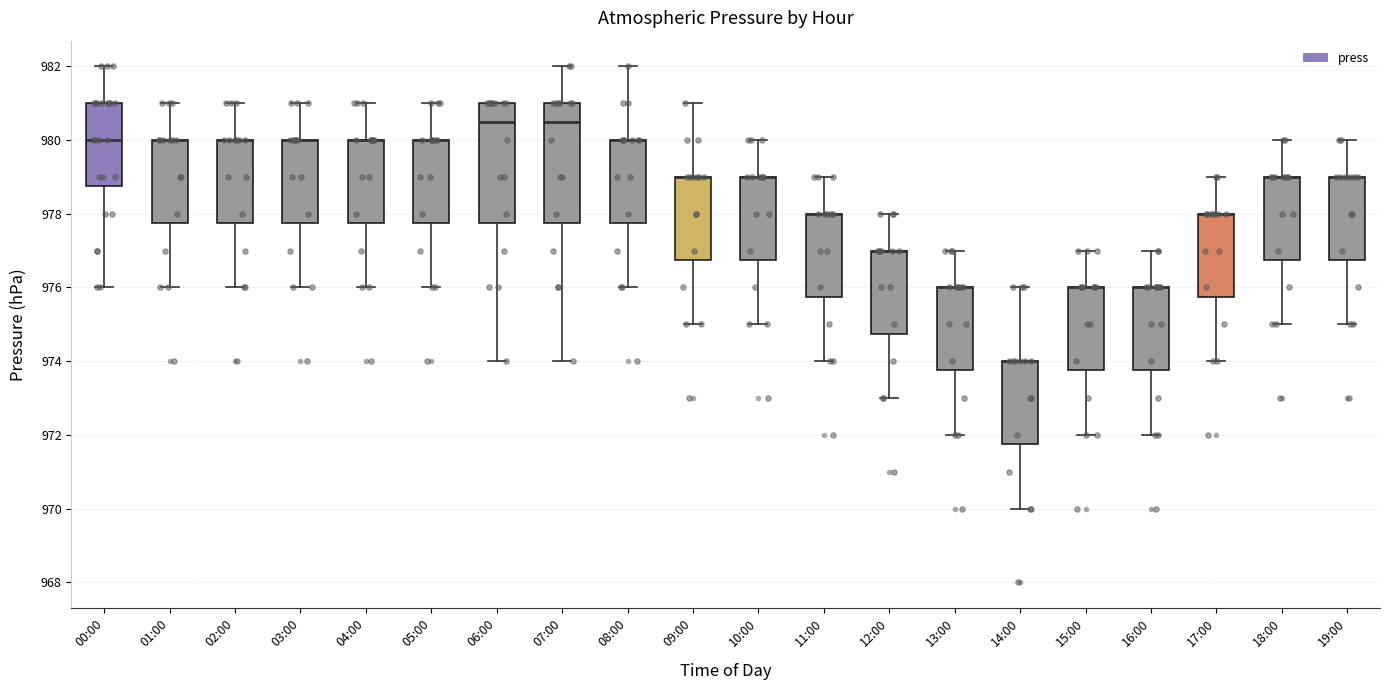

Reading left to right, read every box against the y-axis: the position of its median line, the range the box covers, and the ends of its whiskers. The values are not printed on the chart, so give them approximately, as read against the axis.

00:00: median 980.0, box 978.8 to 981.0, whiskers 976.0 to 982.0
01:00: median 980.0 (drawn on the box's upper edge), box 977.8 to 980.0, whiskers 976.0 to 981.0
02:00: median 980.0 (drawn on the box's upper edge), box 977.8 to 980.0, whiskers 976.0 to 981.0
03:00: median 980.0 (drawn on the box's upper edge), box 977.8 to 980.0, whiskers 976.0 to 981.0
04:00: median 980.0 (drawn on the box's upper edge), box 977.8 to 980.0, whiskers 976.0 to 981.0
05:00: median 980.0 (drawn on the box's upper edge), box 977.8 to 980.0, whiskers 976.0 to 981.0
06:00: median 980.6, box 977.8 to 981.0, whiskers 974.0 to 981.0
07:00: median 980.6, box 977.8 to 981.0, whiskers 974.0 to 982.0
08:00: median 980.0 (drawn on the box's upper edge), box 977.8 to 980.0, whiskers 976.0 to 982.0
09:00: median 979.0 (drawn on the box's upper edge), box 976.8 to 979.0, whiskers 975.0 to 981.0
10:00: median 979.0 (drawn on the box's upper edge), box 976.8 to 979.0, whiskers 975.0 to 980.0
11:00: median 978.0 (drawn on the box's upper edge), box 975.8 to 978.0, whiskers 974.0 to 979.0
12:00: median 977.0 (drawn on the box's upper edge), box 974.8 to 977.0, whiskers 973.0 to 978.0
13:00: median 976.0 (drawn on the box's upper edge), box 973.8 to 976.0, whiskers 972.0 to 977.0
14:00: median 974.0 (drawn on the box's upper edge), box 971.8 to 974.0, whiskers 970.0 to 976.0
15:00: median 976.0 (drawn on the box's upper edge), box 973.8 to 976.0, whiskers 972.0 to 977.0
16:00: median 976.0 (drawn on the box's upper edge), box 973.8 to 976.0, whiskers 972.0 to 977.0
17:00: median 978.0 (drawn on the box's upper edge), box 975.8 to 978.0, whiskers 974.0 to 979.0
18:00: median 979.0 (drawn on the box's upper edge), box 976.8 to 979.0, whiskers 975.0 to 980.0
19:00: median 979.0 (drawn on the box's upper edge), box 976.8 to 979.0, whiskers 975.0 to 980.0